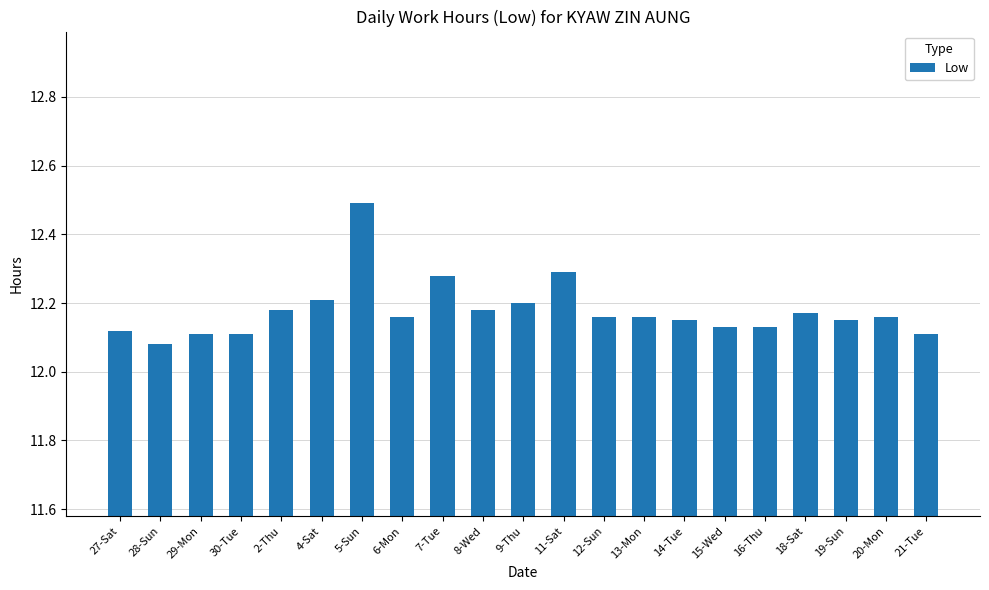

What is the label of the 10th bar from the right?

11-Sat